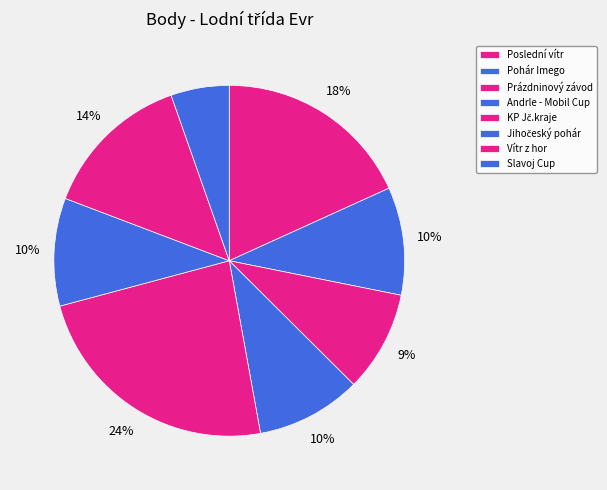

Combined, do Andrle - Mobil Cup and Slavoj Cup account for over 50%?

No